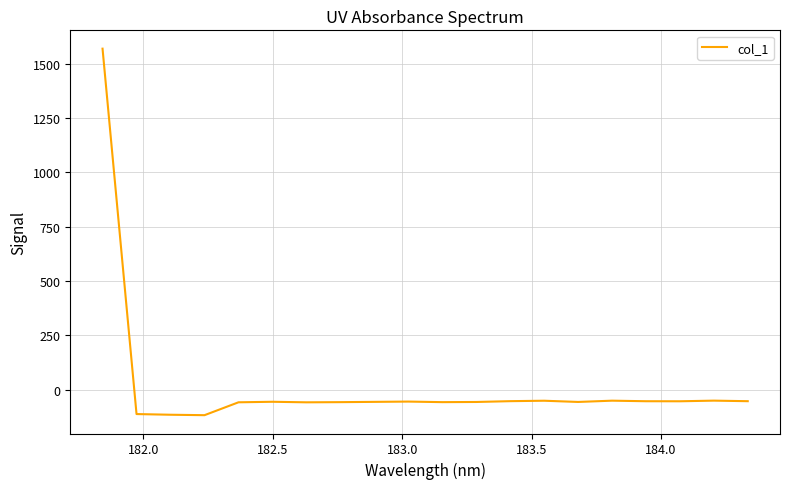

How many values are below zero?

19